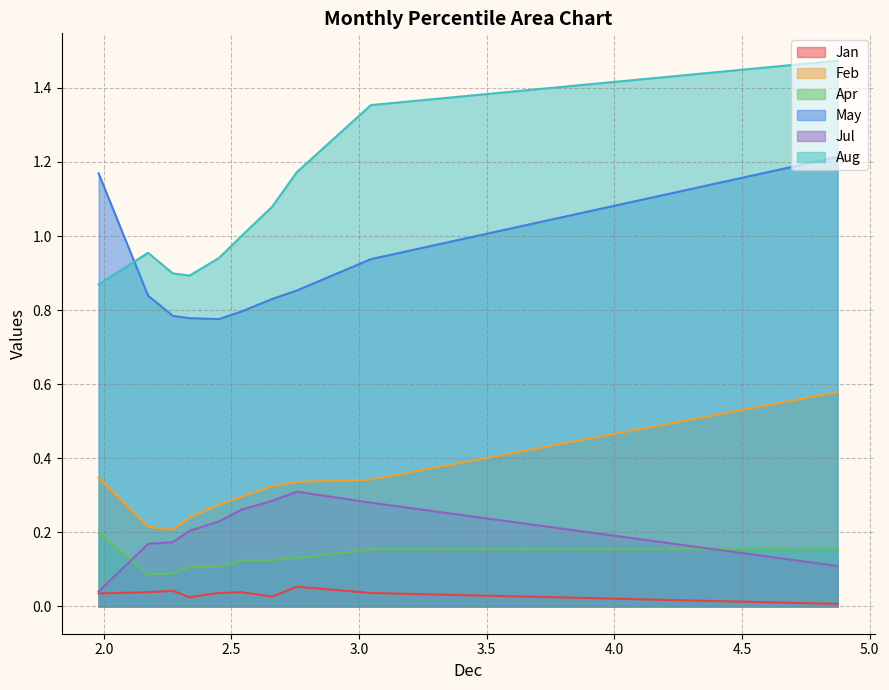

List the series in order of their peak value, lowest first.

Jan, Apr, Jul, Feb, May, Aug